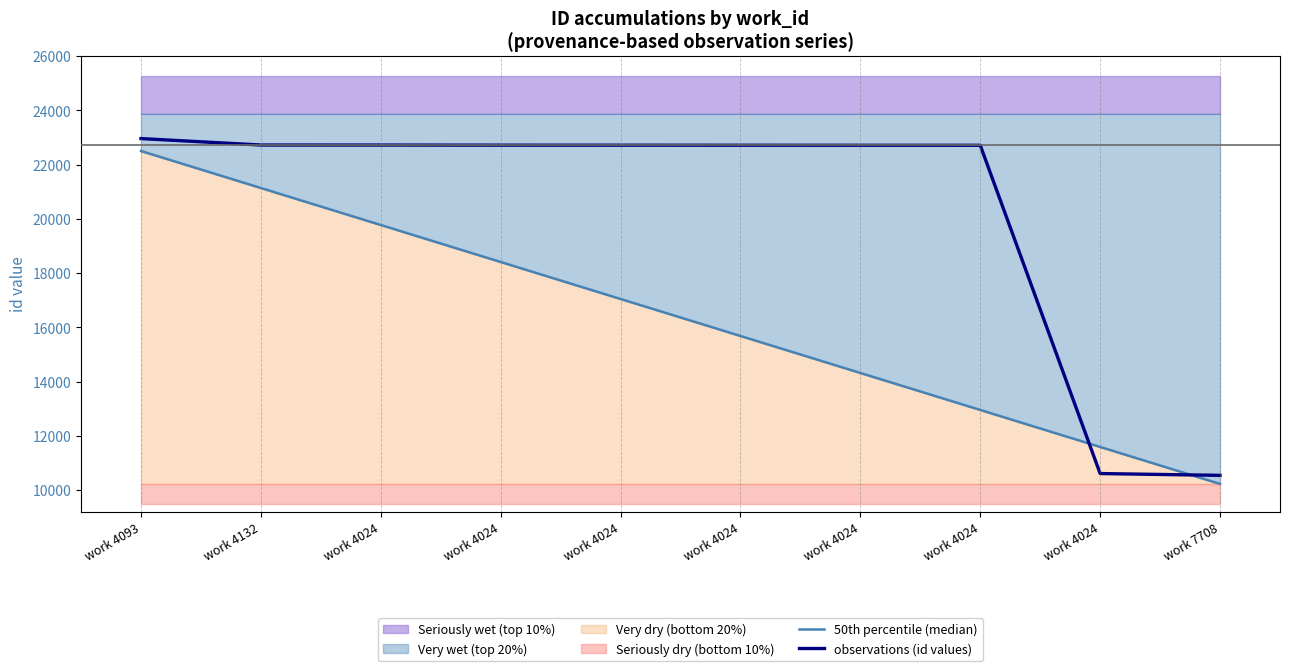

At work 4093, list the series in order from largest to smallest.

observations (id values), 50th percentile (median)